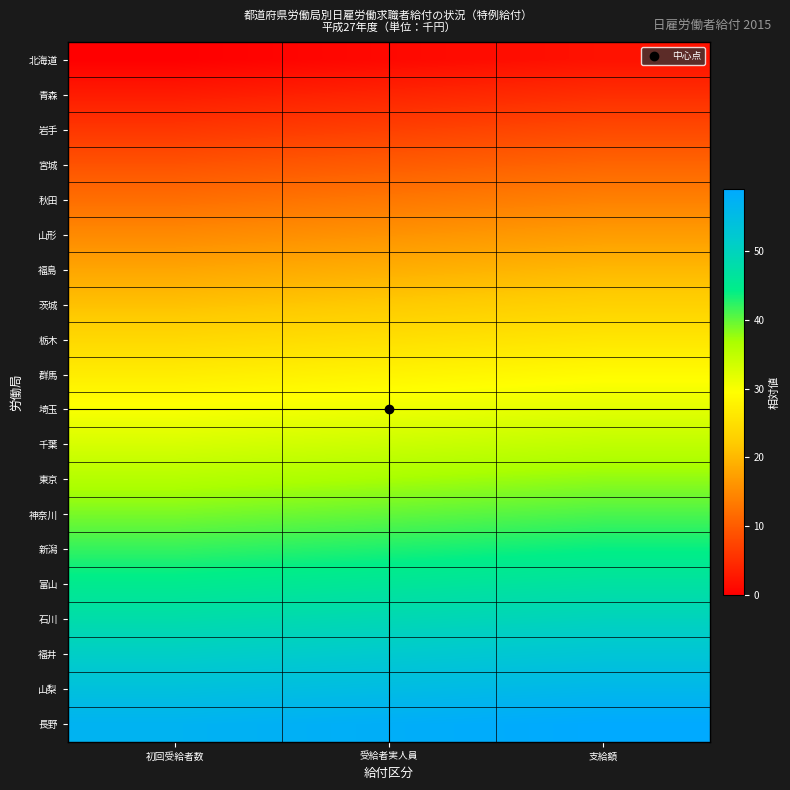

What is the total value across all series at 受給者実人員?

590